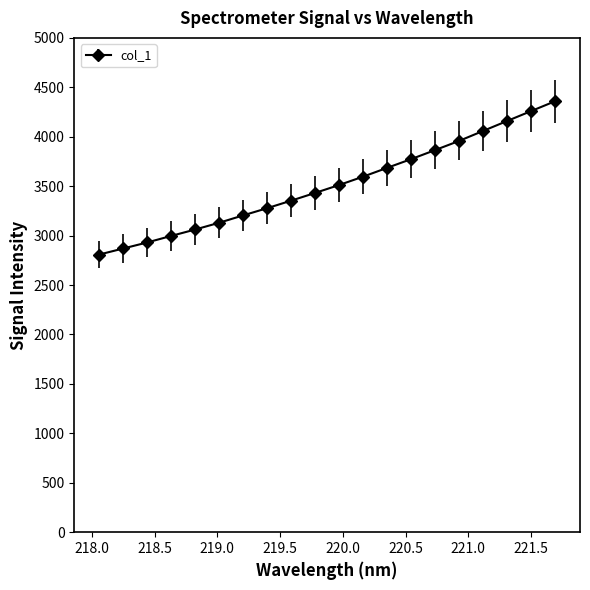

What is the maximum value shown in the chart?

4358.5